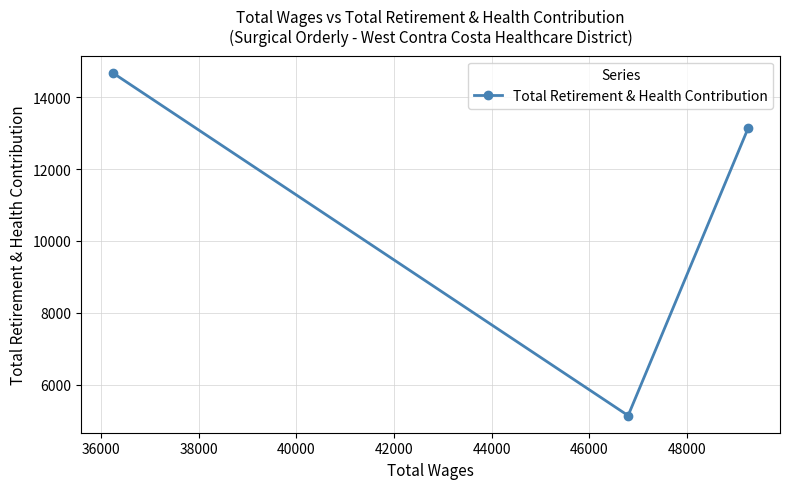

What is the greatest value displayed?

14681